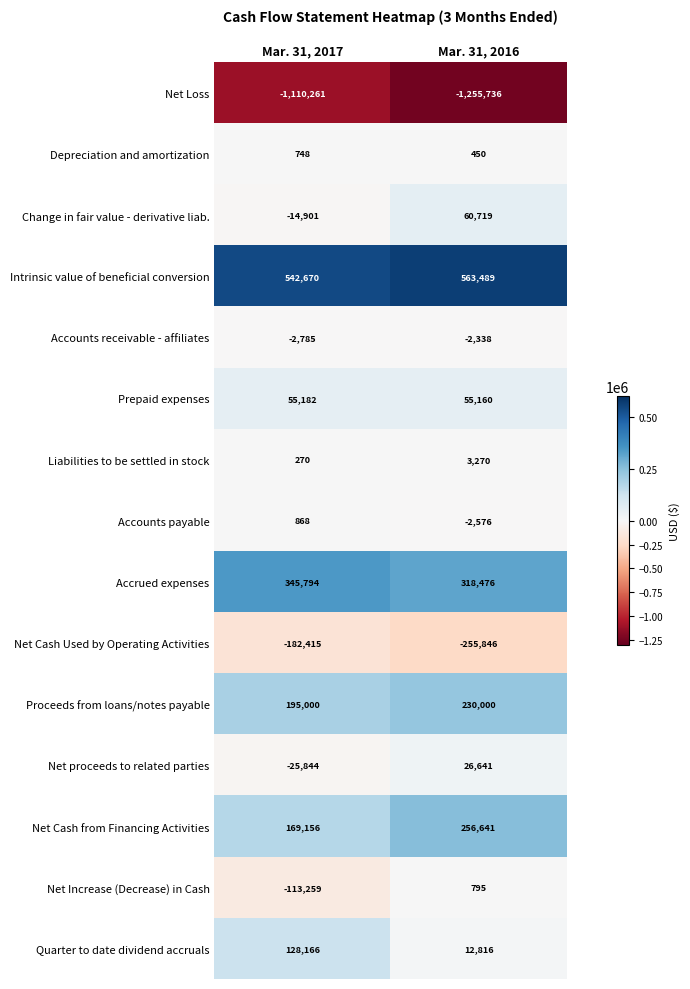

What is the difference between the maximum and minimum values in the Change in fair value - derivative liab. series?

75620